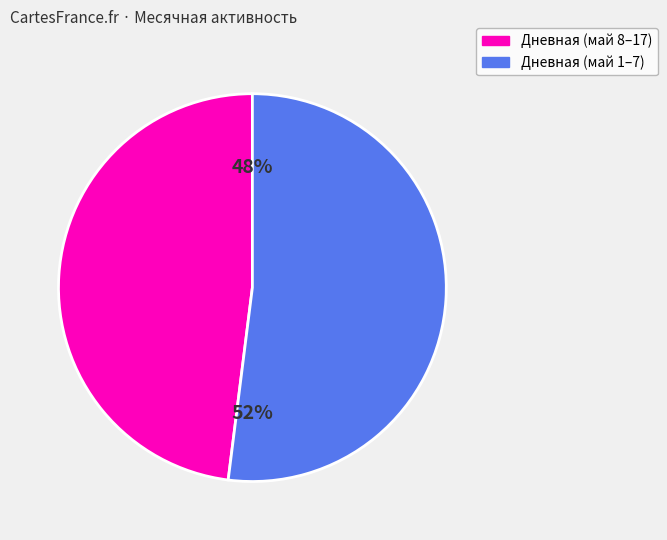

To the nearest percent, what is the difference between the largest and smallest slice percentages?

4%